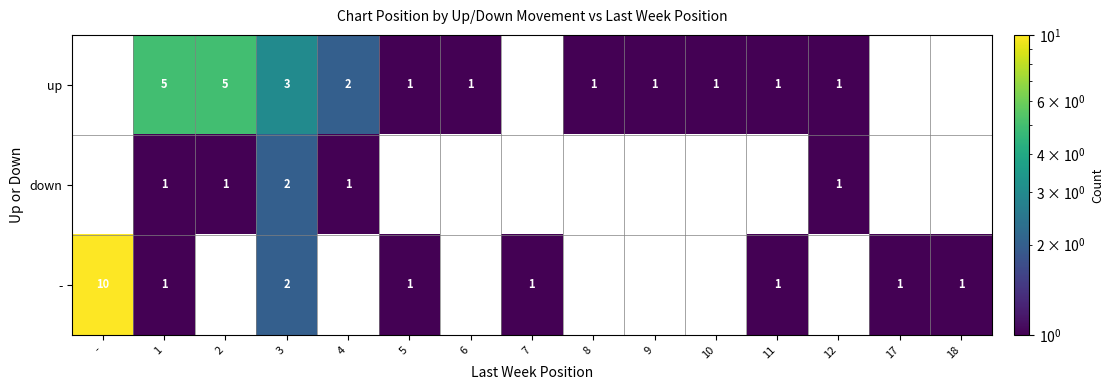

What is the total value across all series at 3?

7